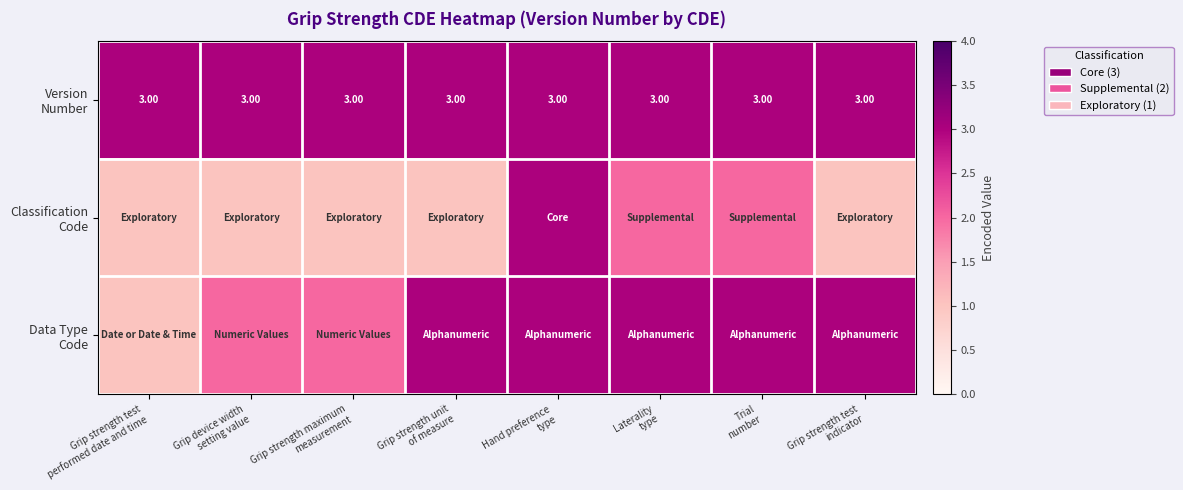

The Version Number series shows 2 at Grip strength test performed date and time. True or false?

False